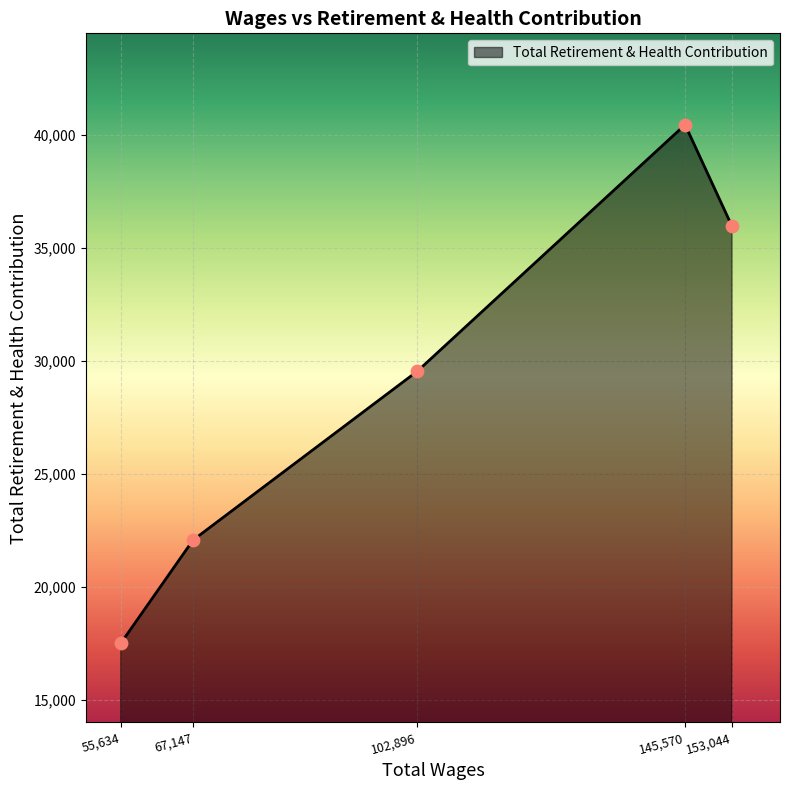

What is the change in value from 102,896 to 145,570?

+10909